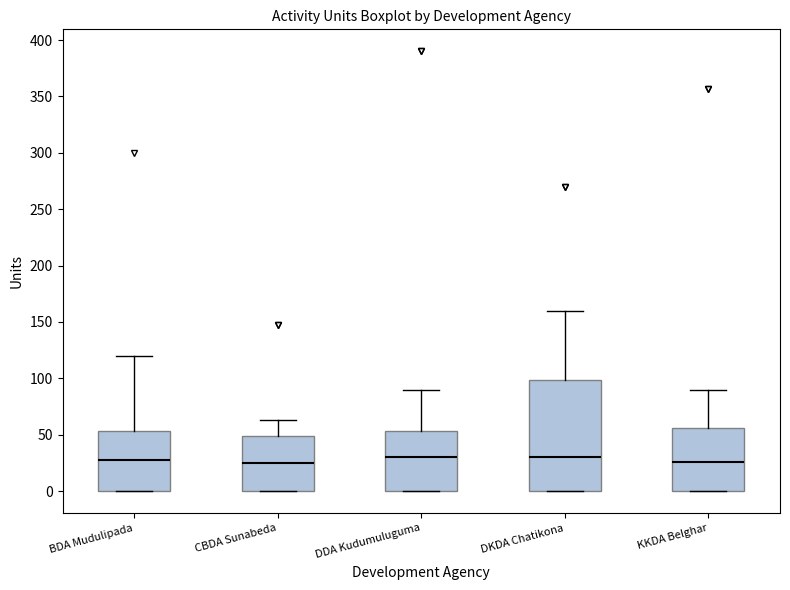

Which box is the tallest, from its lower edge to its upper edge?

DKDA Chatikona